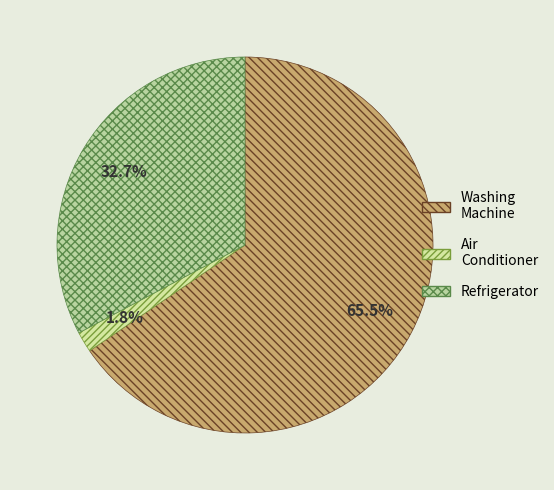

Which category has the biggest portion of the pie?

Washing Machine